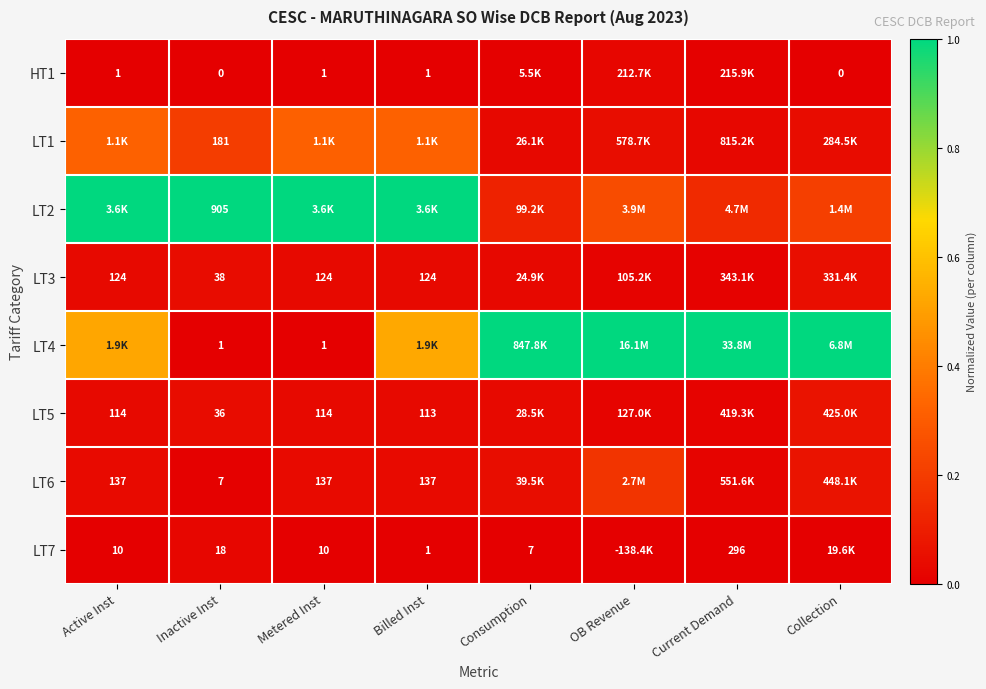

The LT2 series shows 0.3 at OB Revenue. True or false?

True